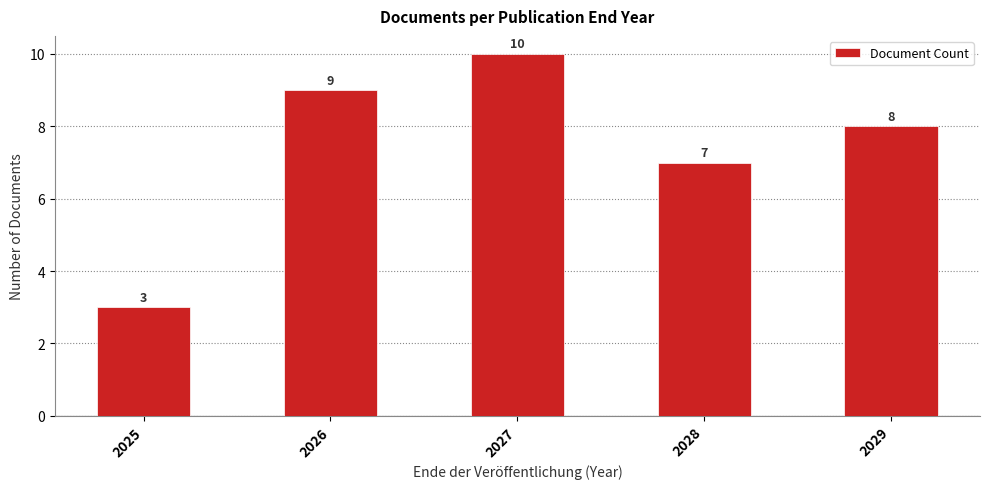

Count the number of data series in this chart.

1